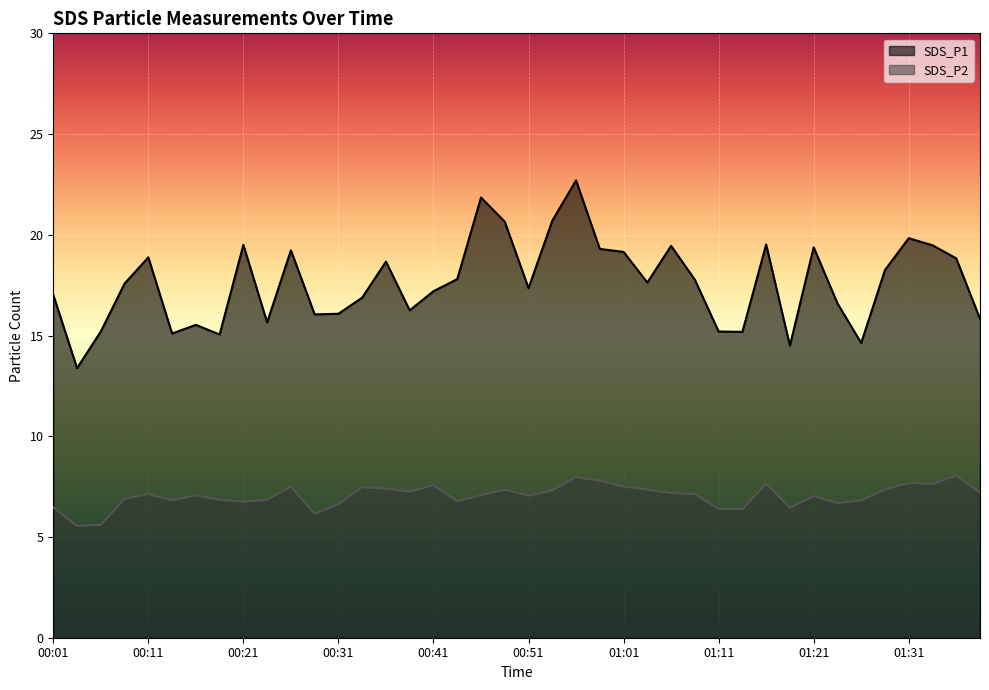

How many interior local valleys does the SDS_P2 series have?

11